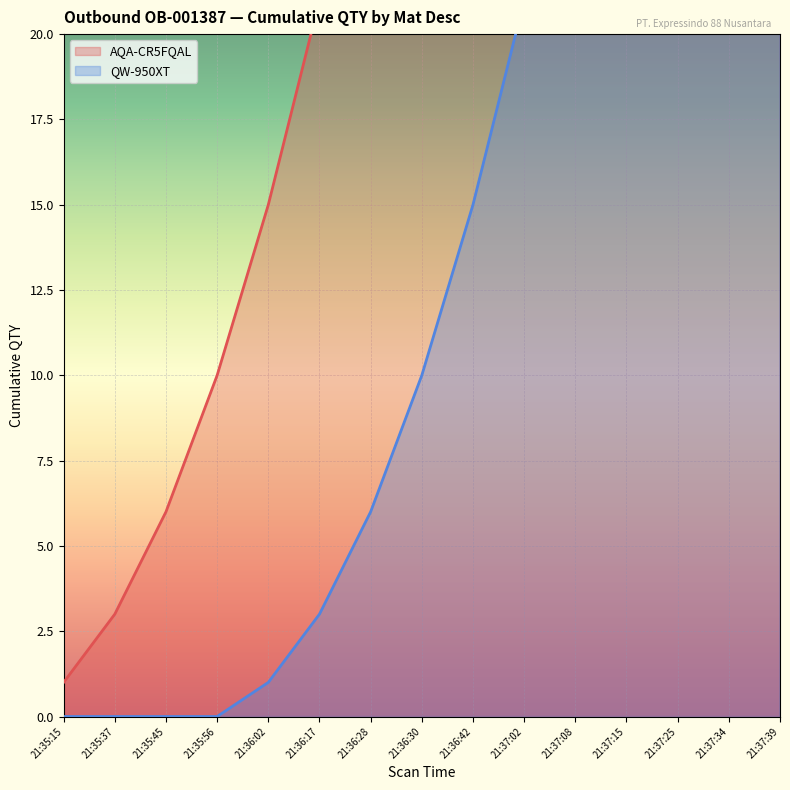

True or false: AQA-CR5FQAL and QW-950XT intersect in this chart.

False